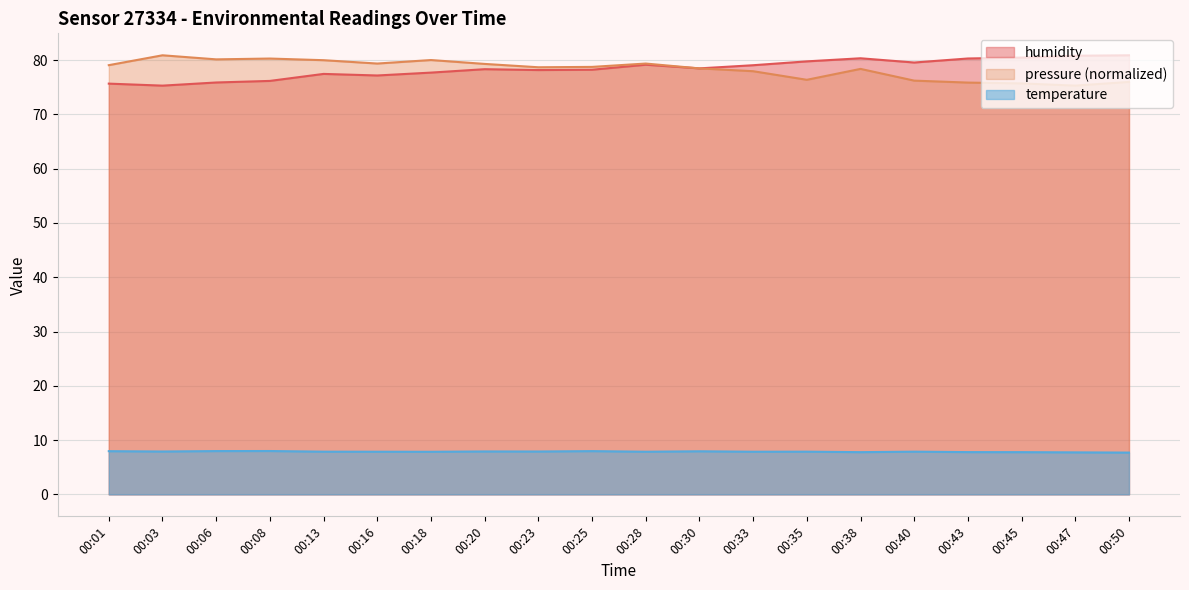

Reading left to right, extract all data points from this chart.

temperature: 00:01=8.0	00:03=7.9	00:06=8.0	00:08=8.0	00:13=7.9	00:16=7.9	00:18=7.8	00:20=7.9	00:23=7.9	00:25=8.0	00:28=7.9	00:30=7.9	00:33=7.9	00:35=7.9	00:38=7.8	00:40=7.9	00:43=7.8	00:45=7.8	00:47=7.7	00:50=7.7
humidity: 00:01=75.7	00:03=75.3	00:06=75.9	00:08=76.2	00:13=77.5	00:16=77.2	00:18=77.7	00:20=78.3	00:23=78.2	00:25=78.2	00:28=79.2	00:30=78.5	00:33=79.1	00:35=79.8	00:38=80.3	00:40=79.6	00:43=80.3	00:45=80.5	00:47=80.8	00:50=80.9
pressure: 00:01=79.1	00:03=80.9	00:06=80.1	00:08=80.3	00:13=80.0	00:16=79.4	00:18=80.0	00:20=79.3	00:23=78.7	00:25=78.8	00:28=79.4	00:30=78.5	00:33=78.0	00:35=76.4	00:38=78.4	00:40=76.2	00:43=75.9	00:45=75.7	00:47=75.3	00:50=76.0